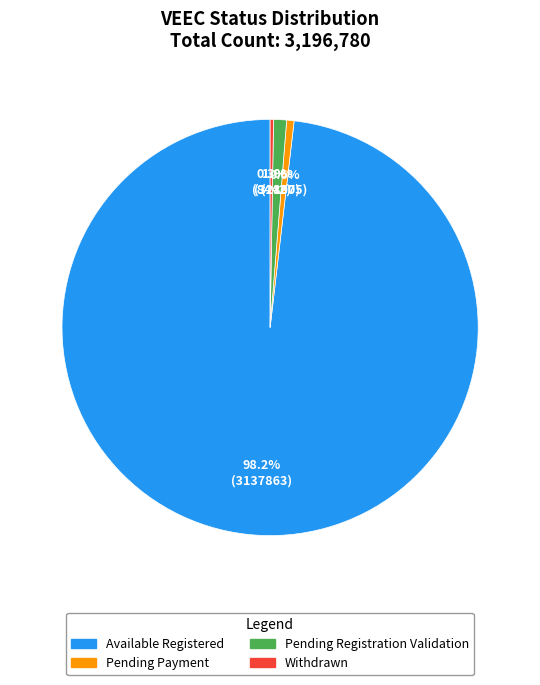

To the nearest percent, what portion does Pending Registration Validation represent?

1%